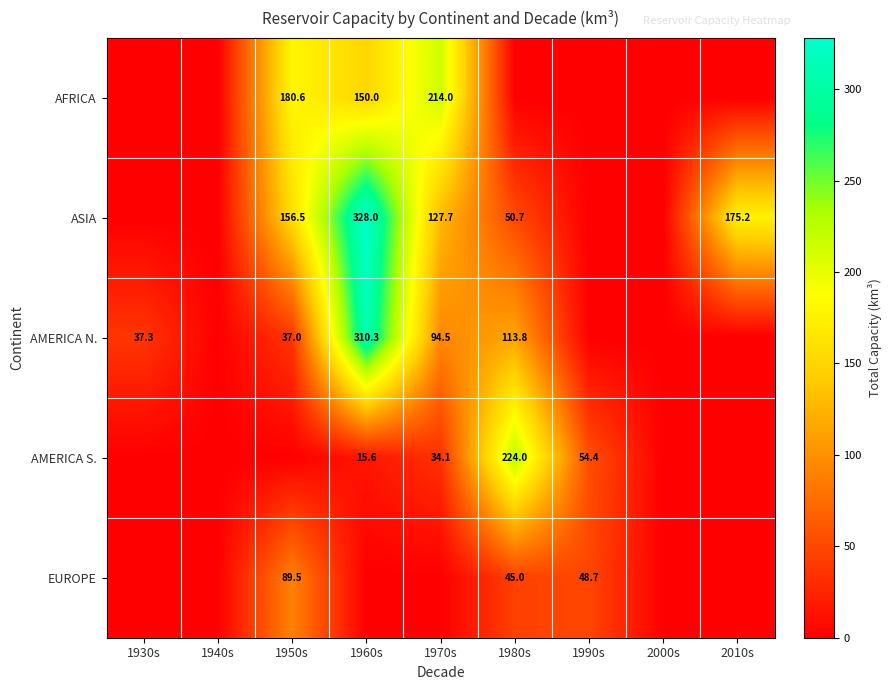

Count the number of categories in the chart.

9